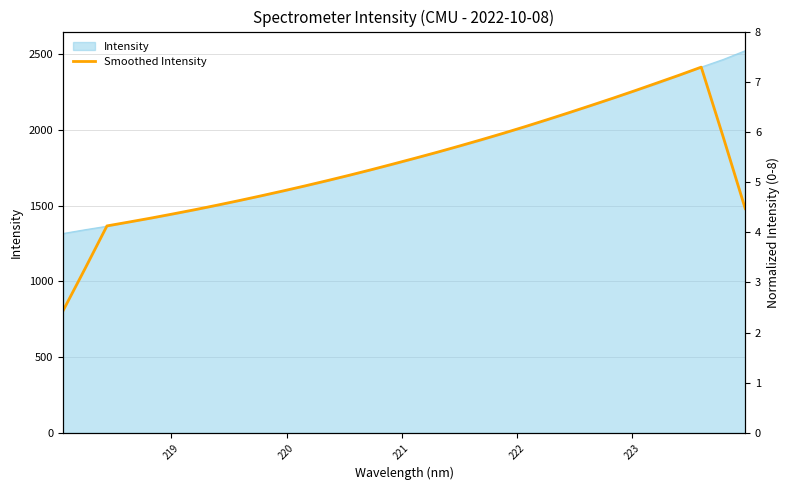

What is the sum of all values?

56485.1